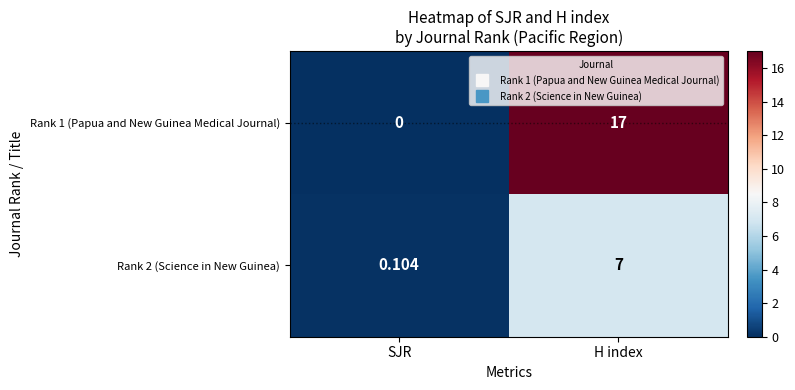

At which category is the sum across all series the highest?

H index